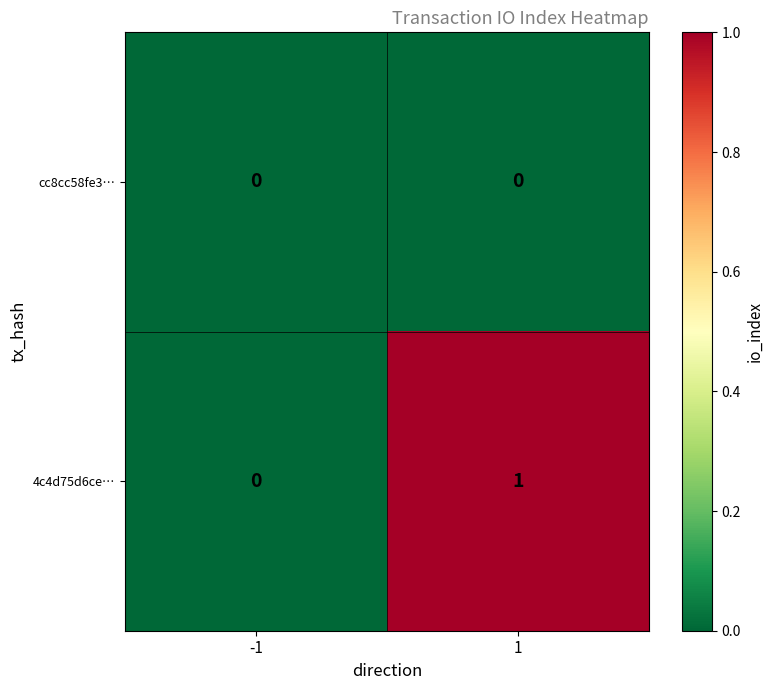

Rank the series by their maximum value, from highest to lowest.

4c4d75d6ce…, cc8cc58fe3…